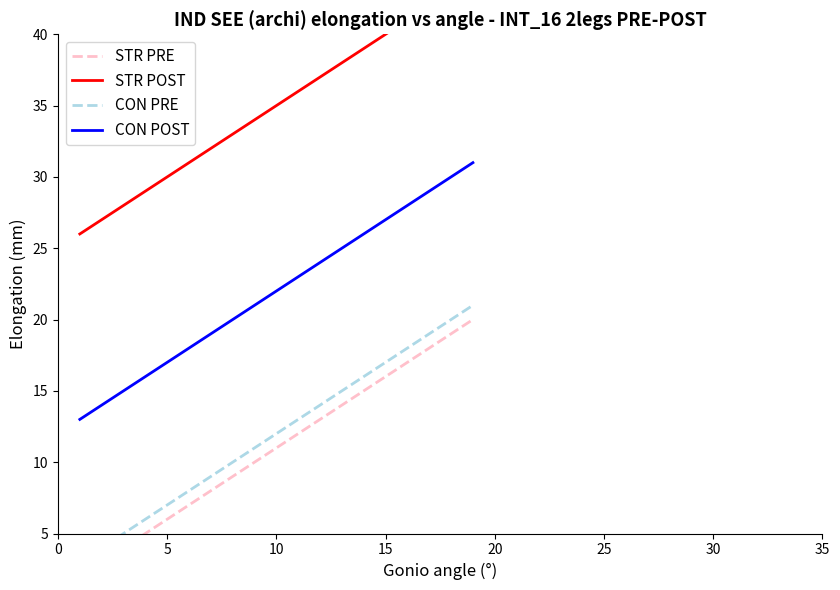

What is the highest value of the CON POST series?

31